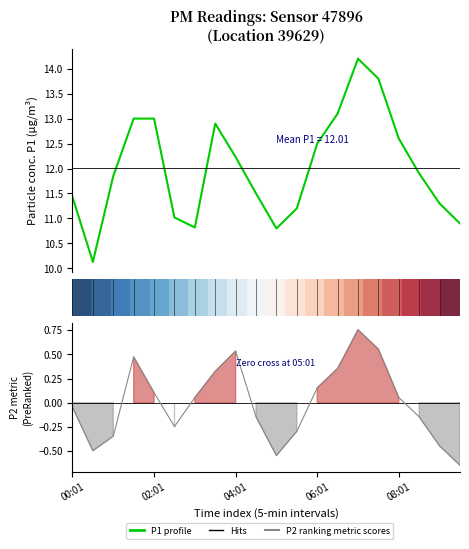

Where is P1 (PM10) nearest to the value 12?

17